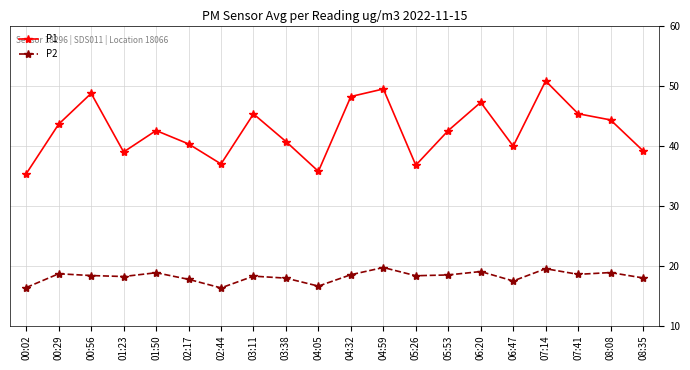

Which series has the largest total across all categories?

P1